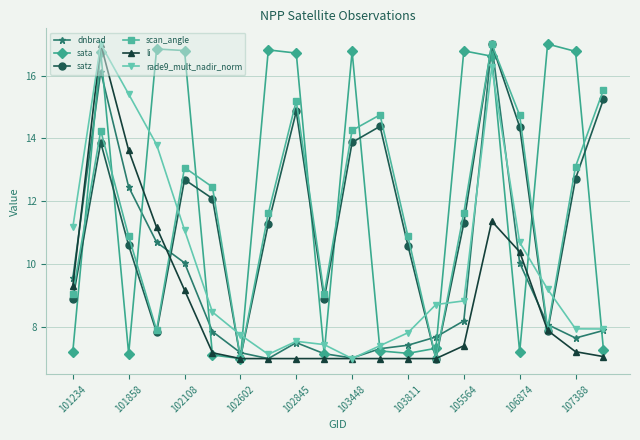

In scan_angle, how many points are higher than both neighbors (excluding endpoints)?

5